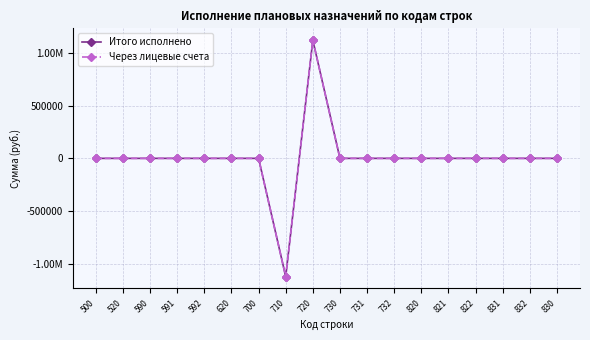

Is this an area chart (filled region under the line)?

No